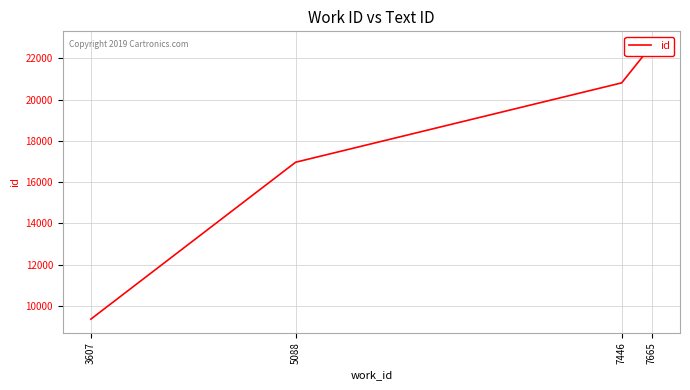

How many lines are shown in the chart?

1